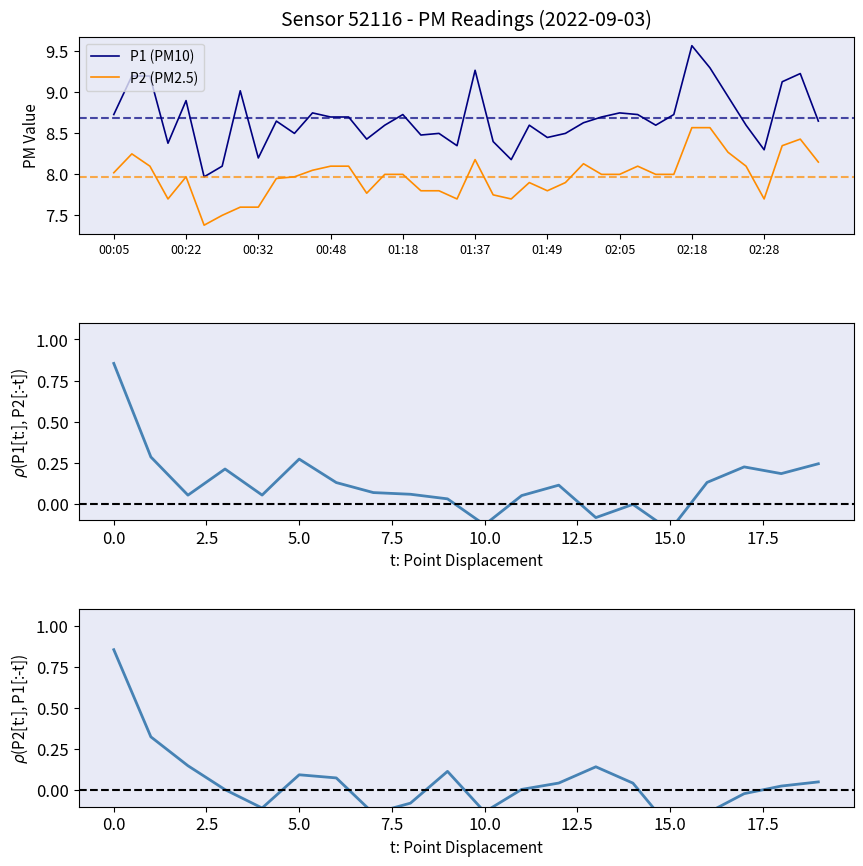

True or false: P1 and P2 cross at least once.

False